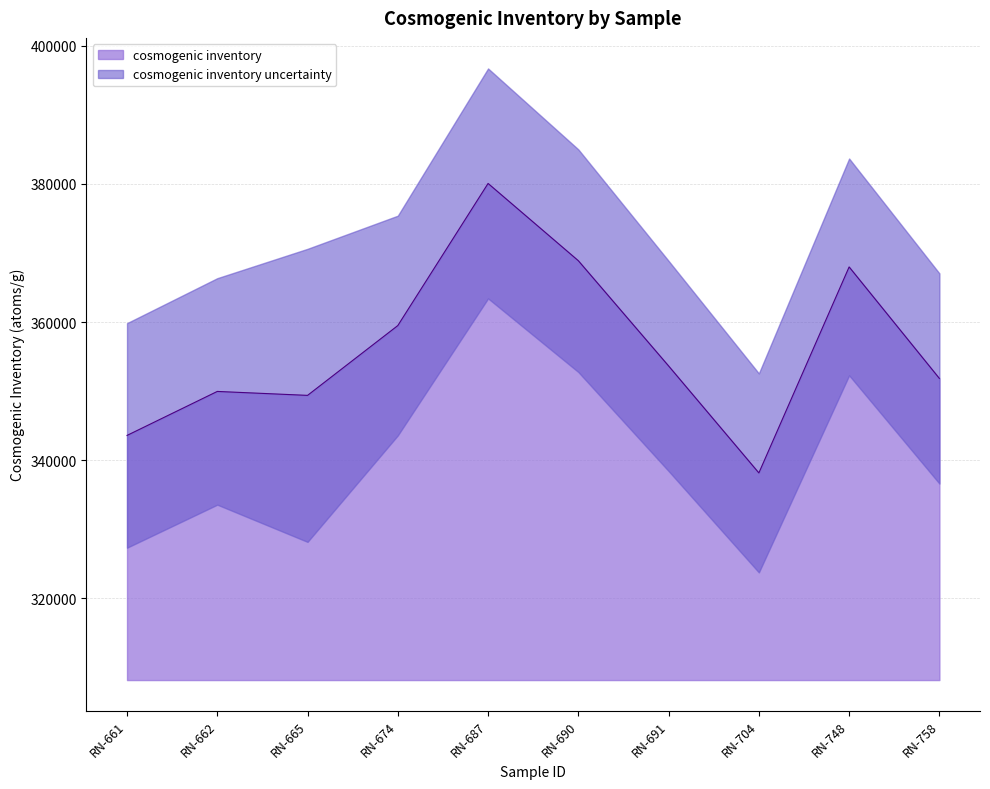

Rank the categories by value from highest to lowest.

RN-687, RN-690, RN-748, RN-674, RN-691, RN-758, RN-662, RN-665, RN-661, RN-704